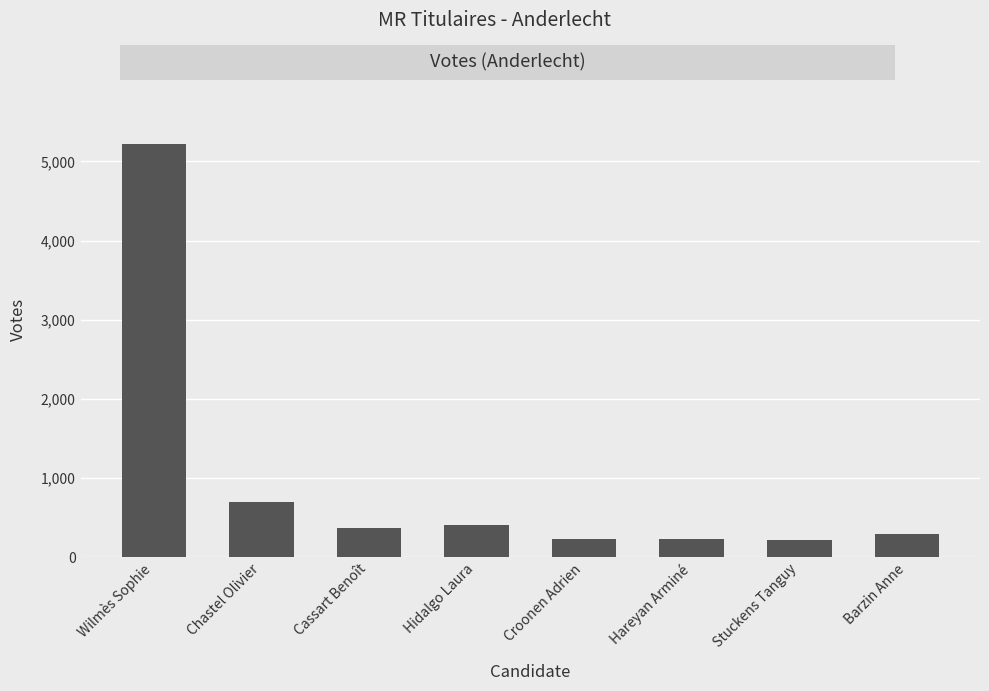

What is the ratio of the value at Wilmès Sophie to the value at Croonen Adrien?

23.3